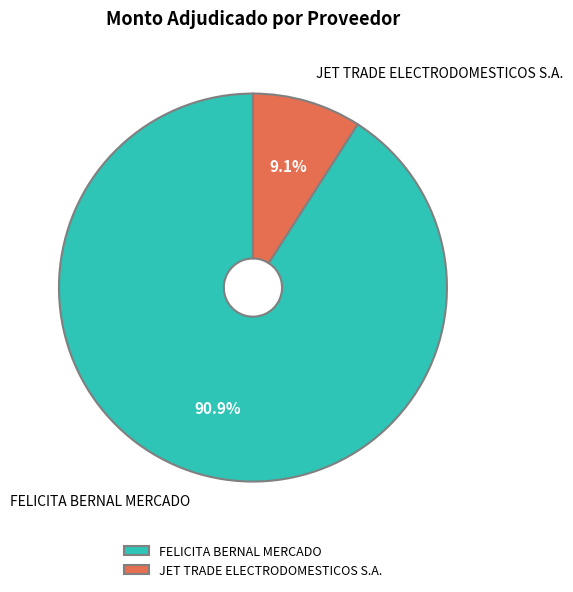

Between FELICITA BERNAL MERCADO and JET TRADE ELECTRODOMESTICOS S.A., which is larger?

FELICITA BERNAL MERCADO